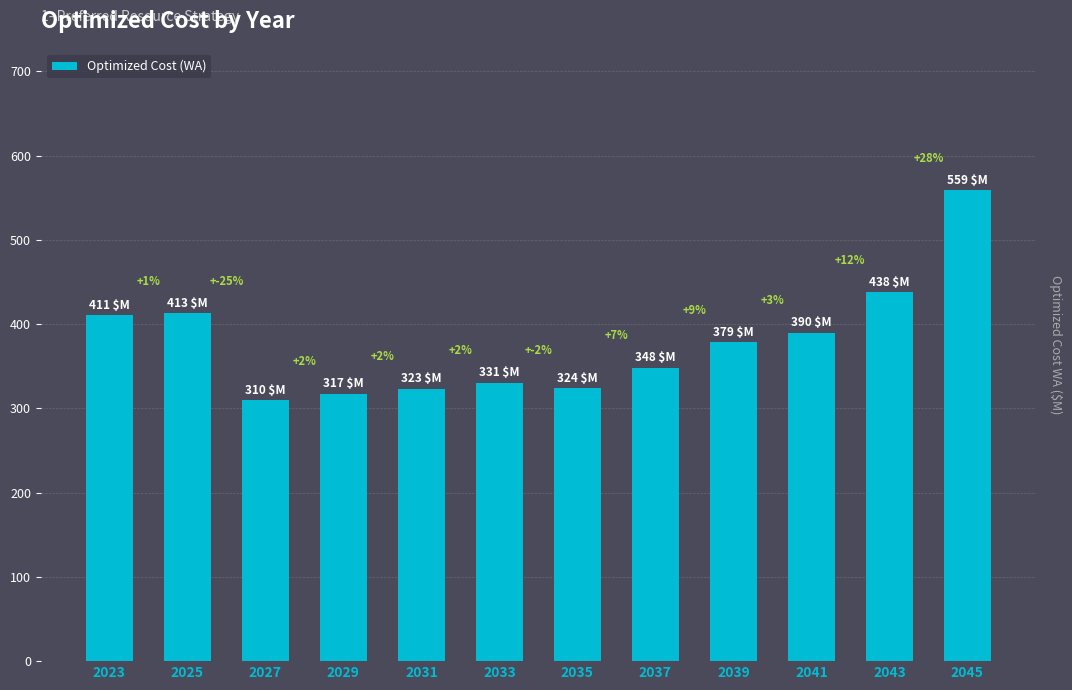

List the labels in order of value, smallest first.

2027, 2029, 2031, 2035, 2033, 2037, 2039, 2041, 2023, 2025, 2043, 2045